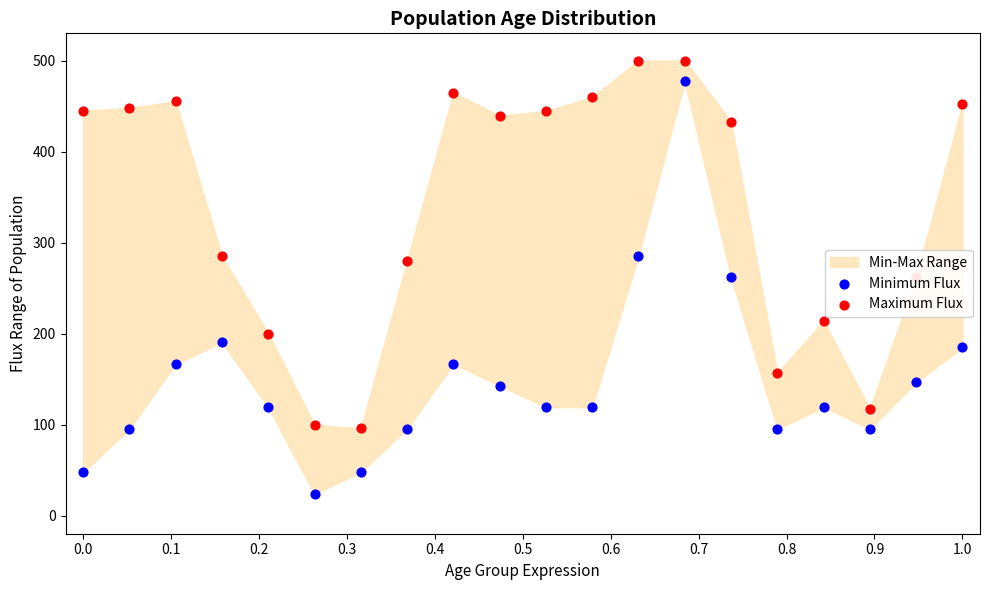

Which series has the largest Y range (max minus min)?

Minimum Flux